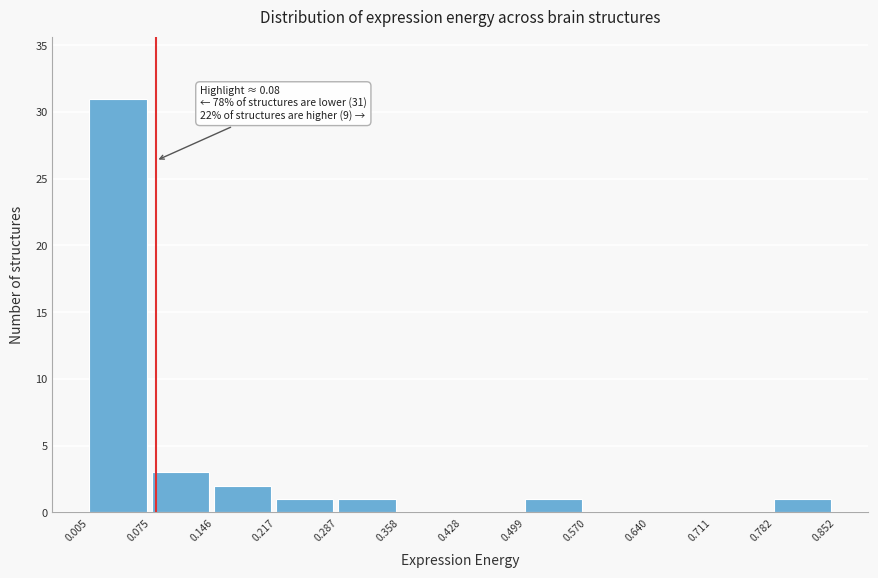

Which range on the x-axis has the tallest bar?

0.005 to 0.075